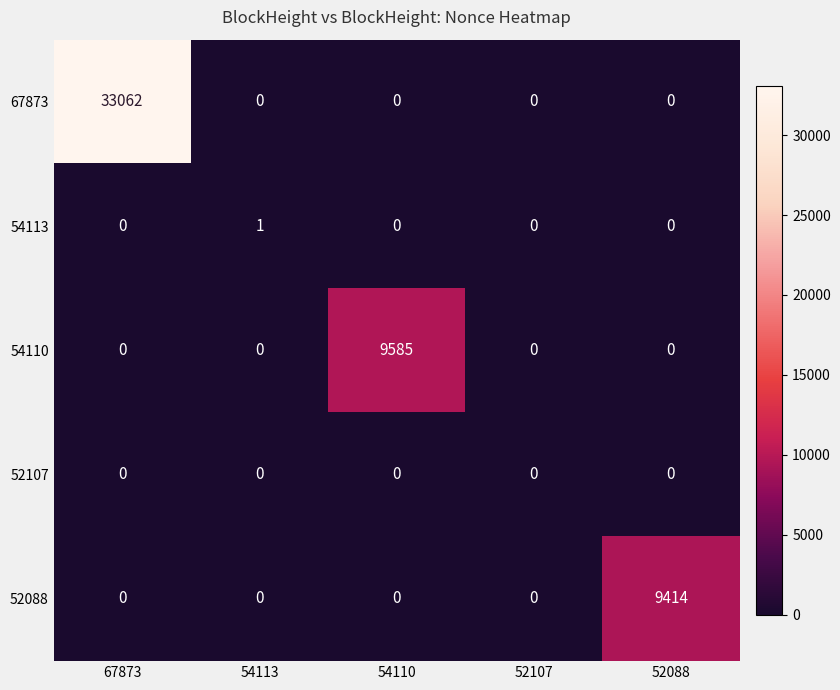

What is the difference between the maximum and second lowest values in the 52088 series?

9414